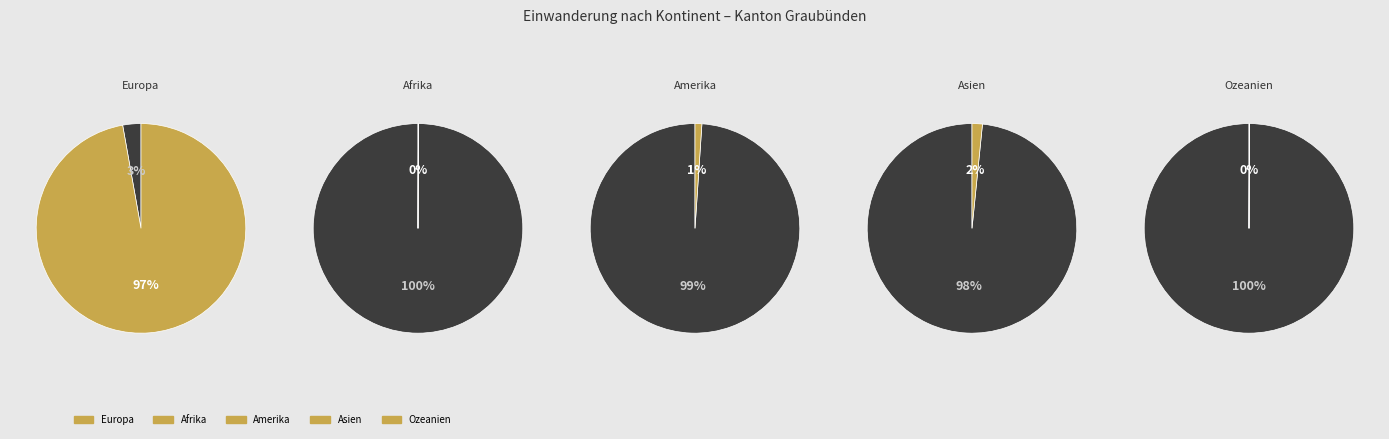

What is the smallest slice in the pie chart?

Afrika